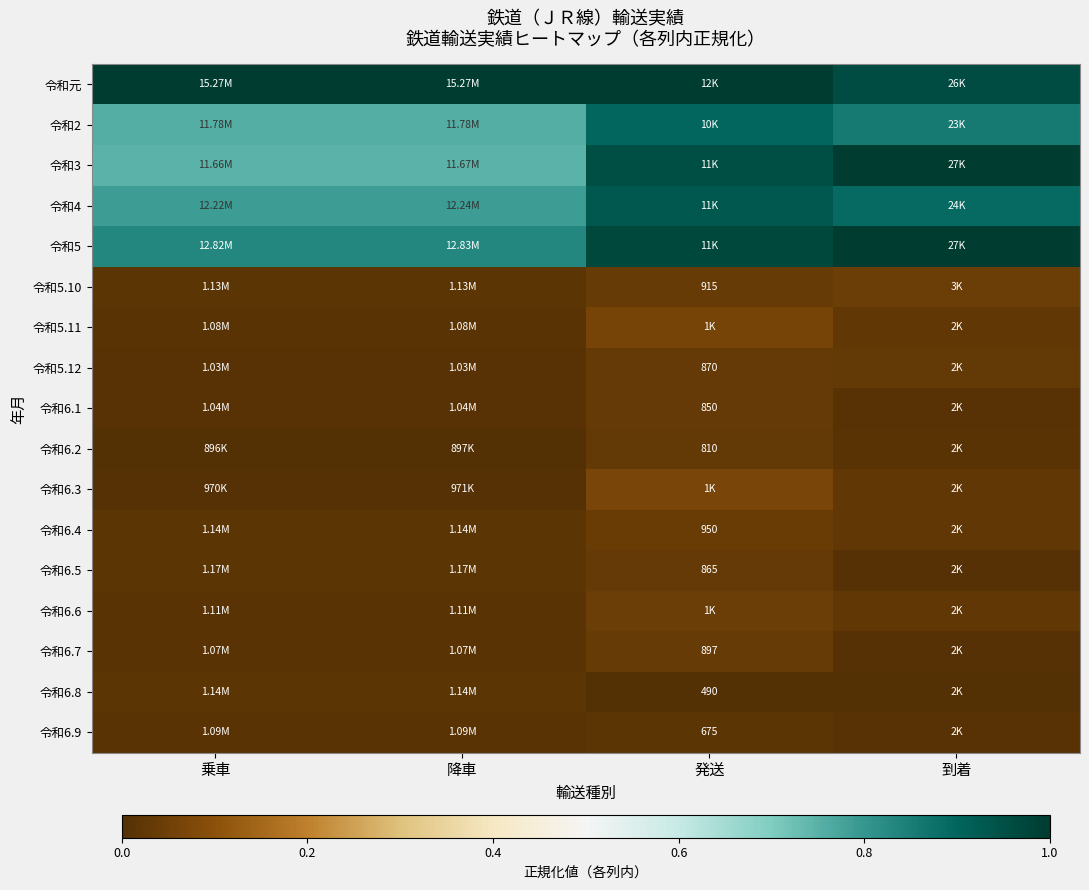

Where is 令和6.1 nearest to the value 0?

降車